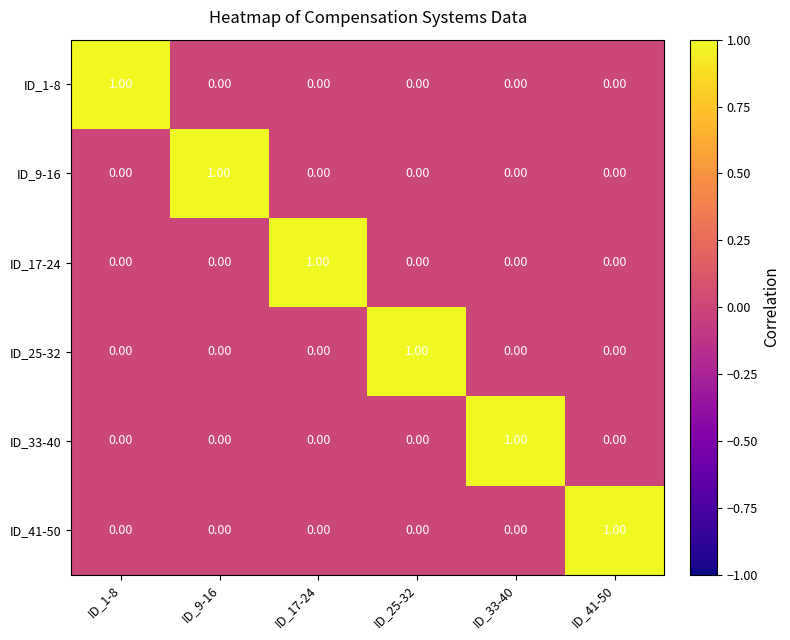

Is the value of ID_9-16 at ID_9-16 greater than the value of ID_41-50 at ID_33-40?

Yes